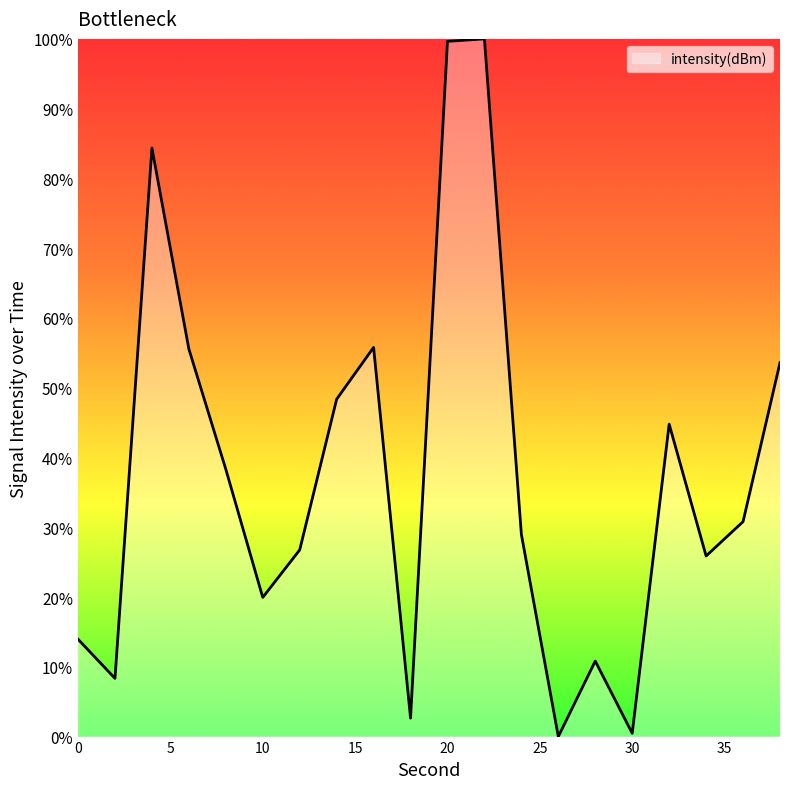

Does the chart display data point markers on the line(s)?

No